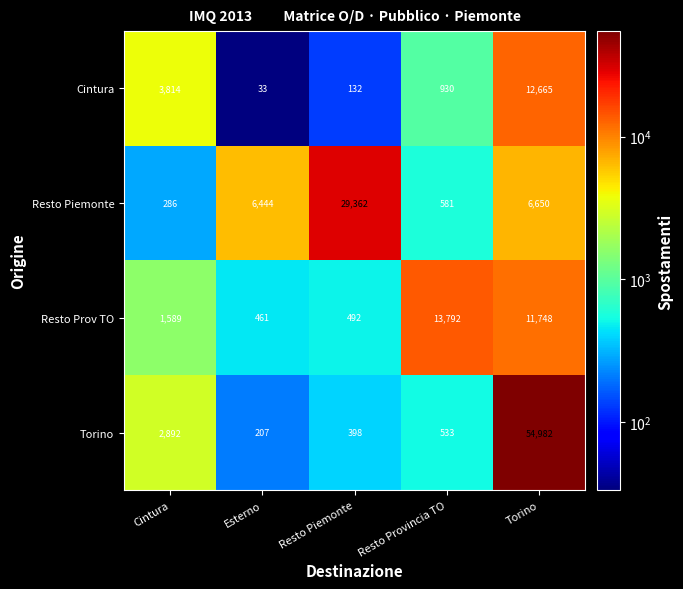

What is the difference between the maximum and minimum values in the Cintura series?

12632